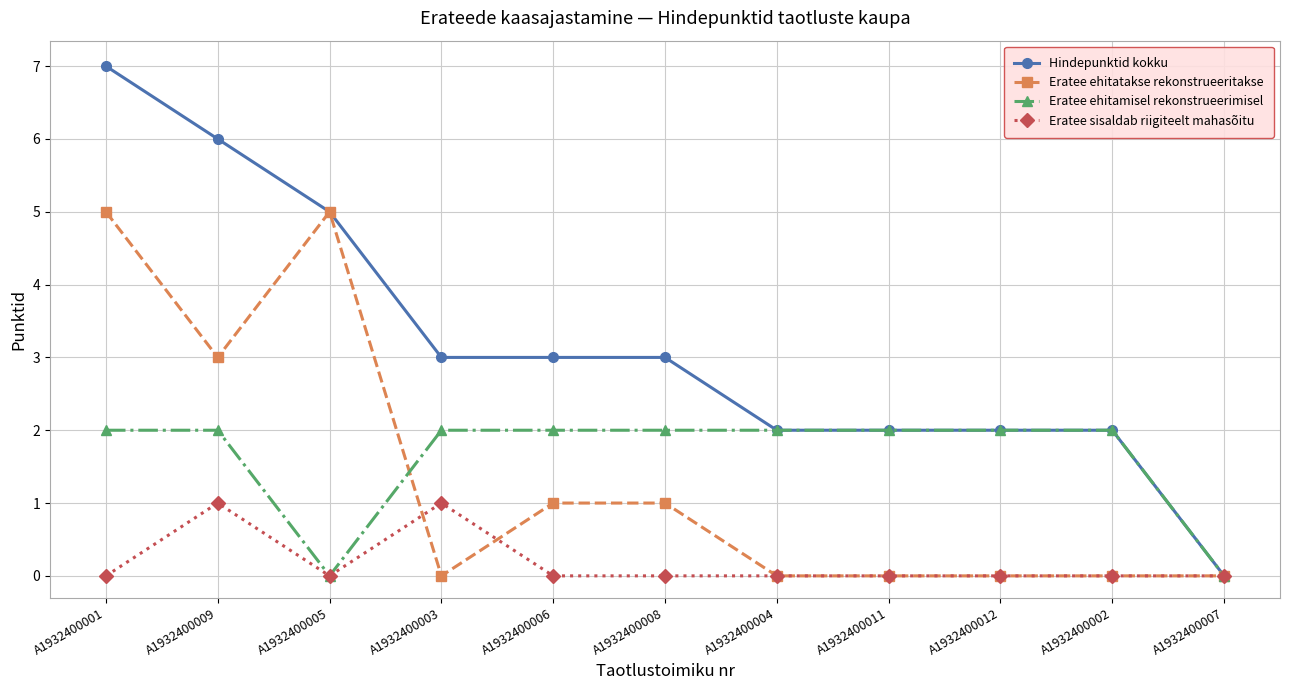

The value of Hindepunktid kokku at A1932400011 is 3. True or false?

False